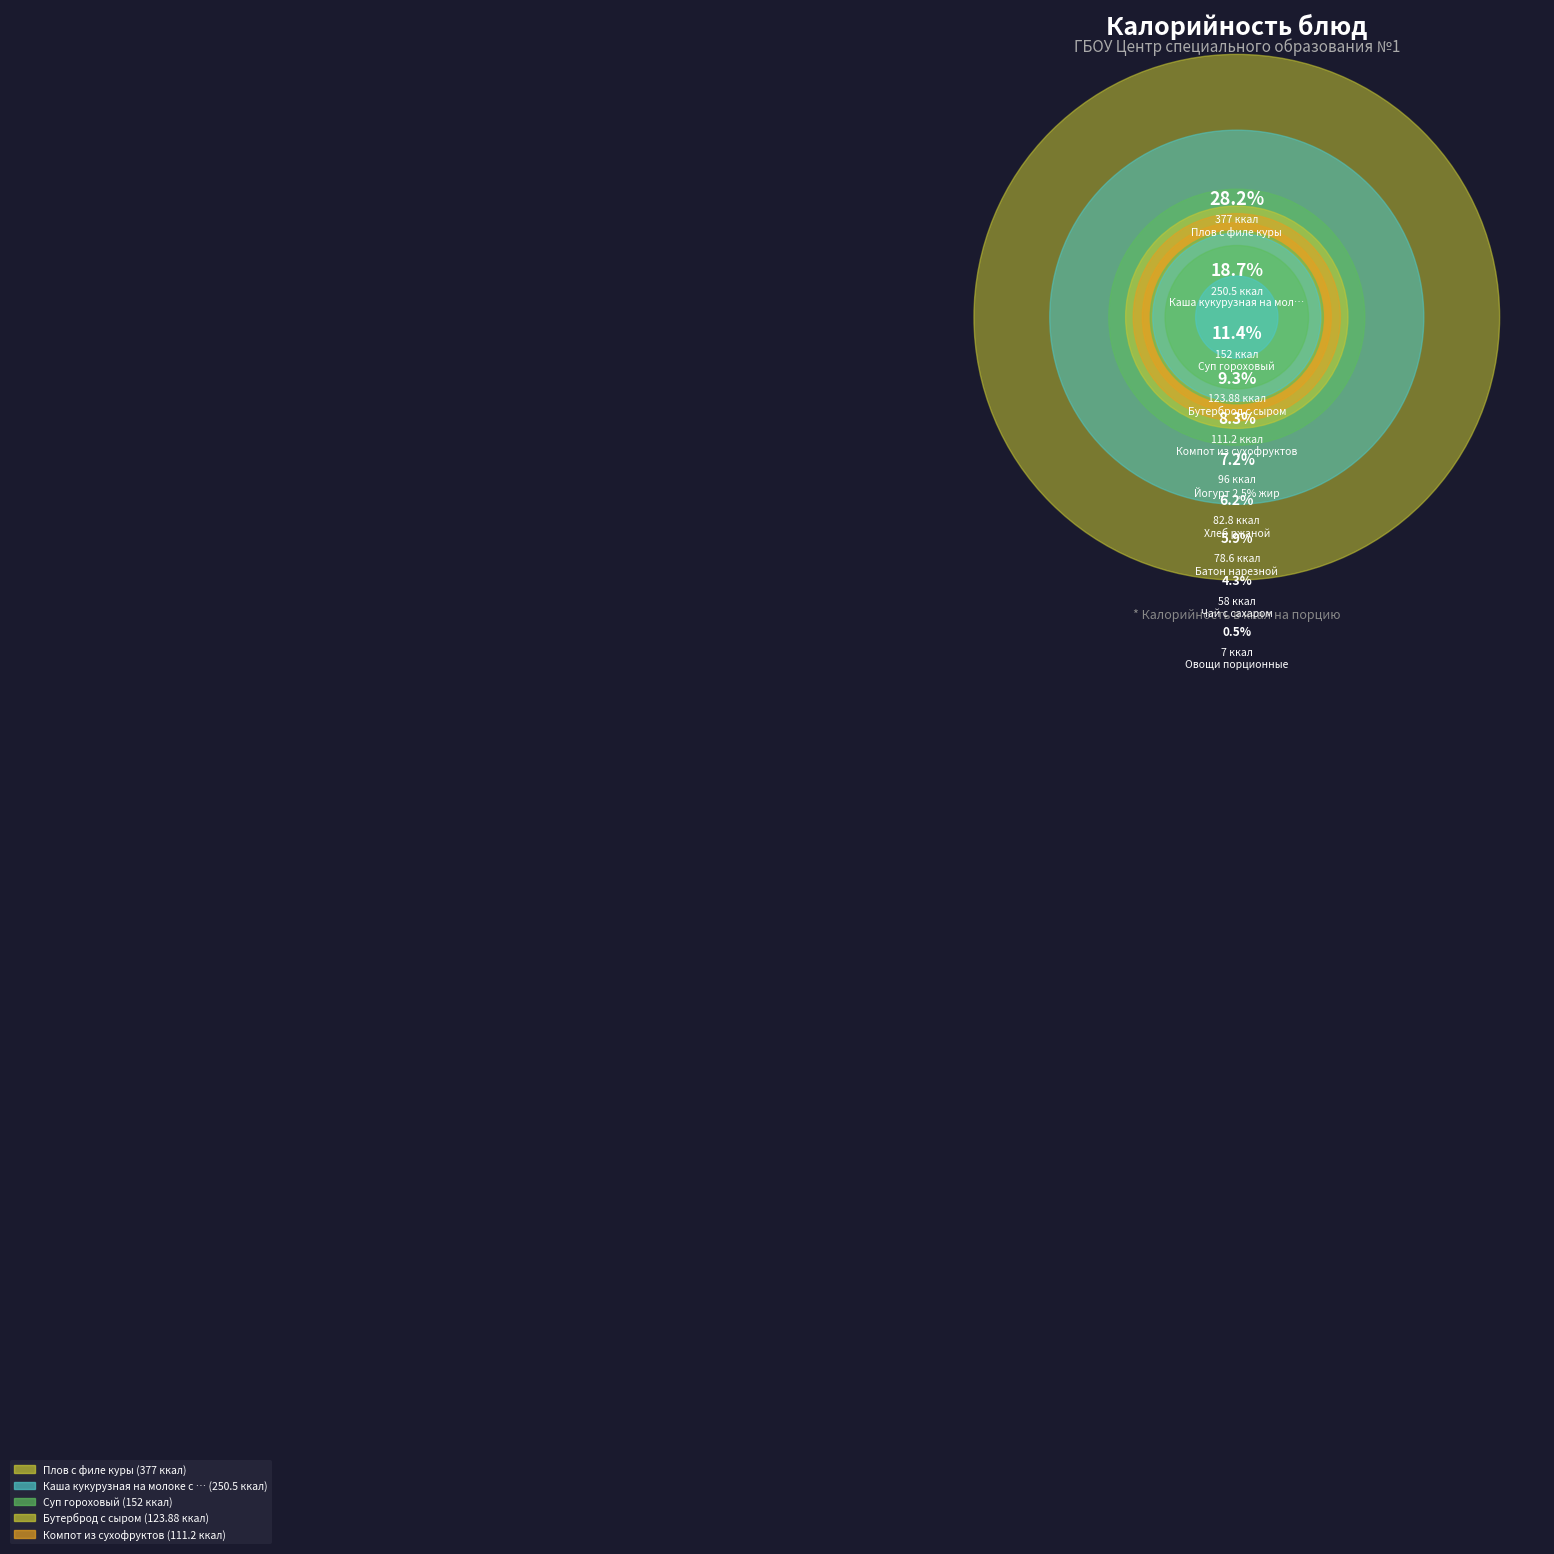

How many segments does this pie chart have?

10